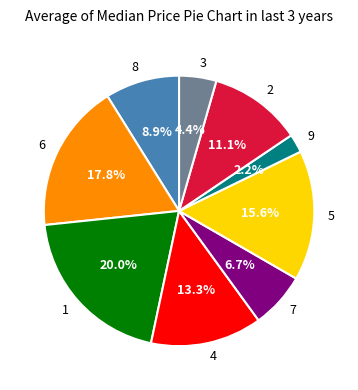

Is 4 the majority of the pie?

No